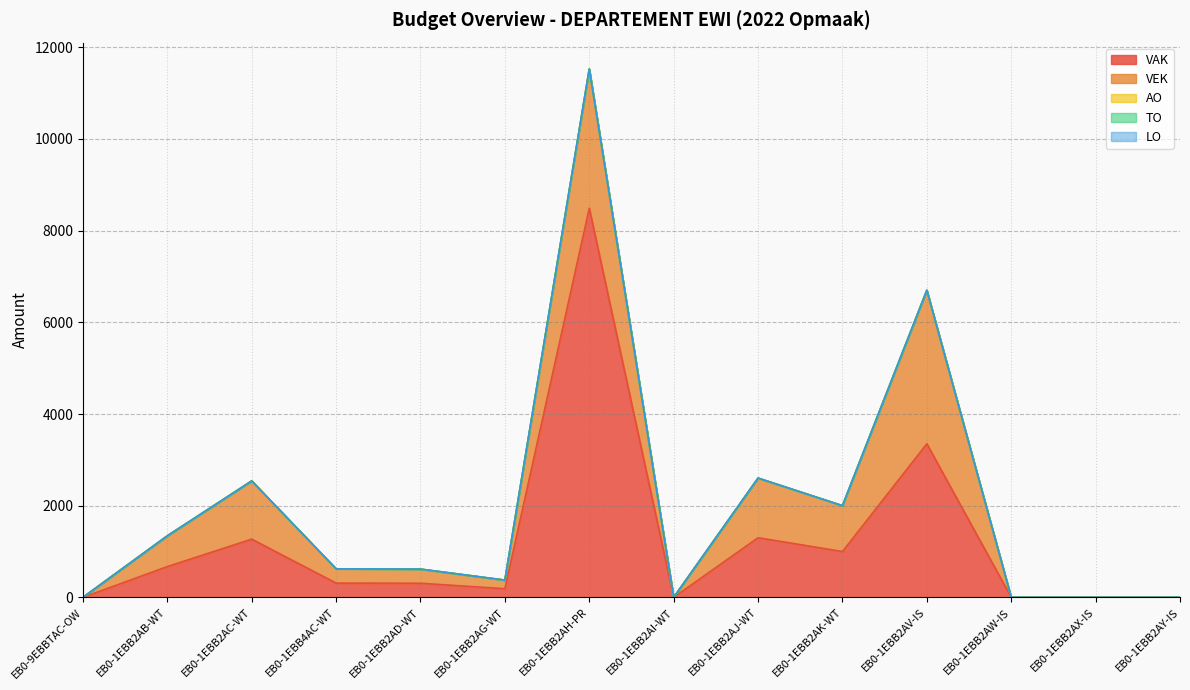

True or false: LO and TO intersect in this chart.

False